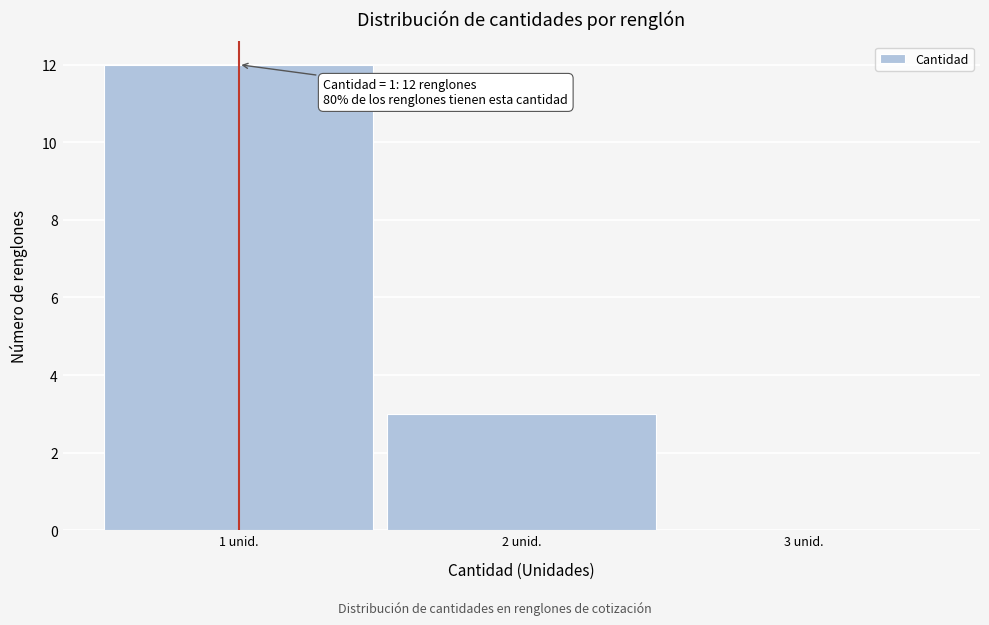

Over which range of the x-axis is the bar tallest?

0.5 to 1.5